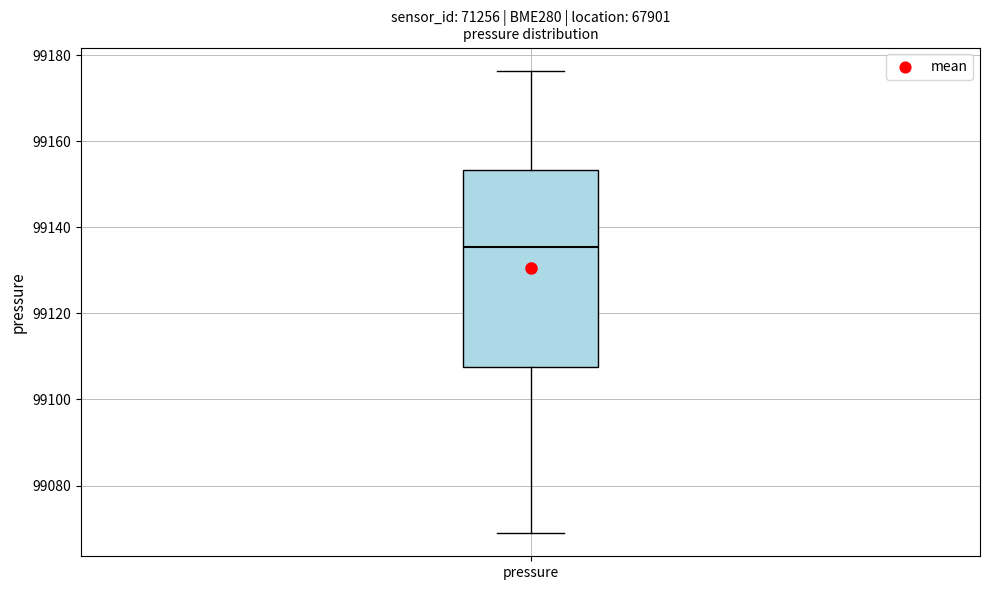

Where does the median line of the box for pressure sit on the y-axis? The values are not printed on the chart, so give them approximately, as read against the axis.

99136